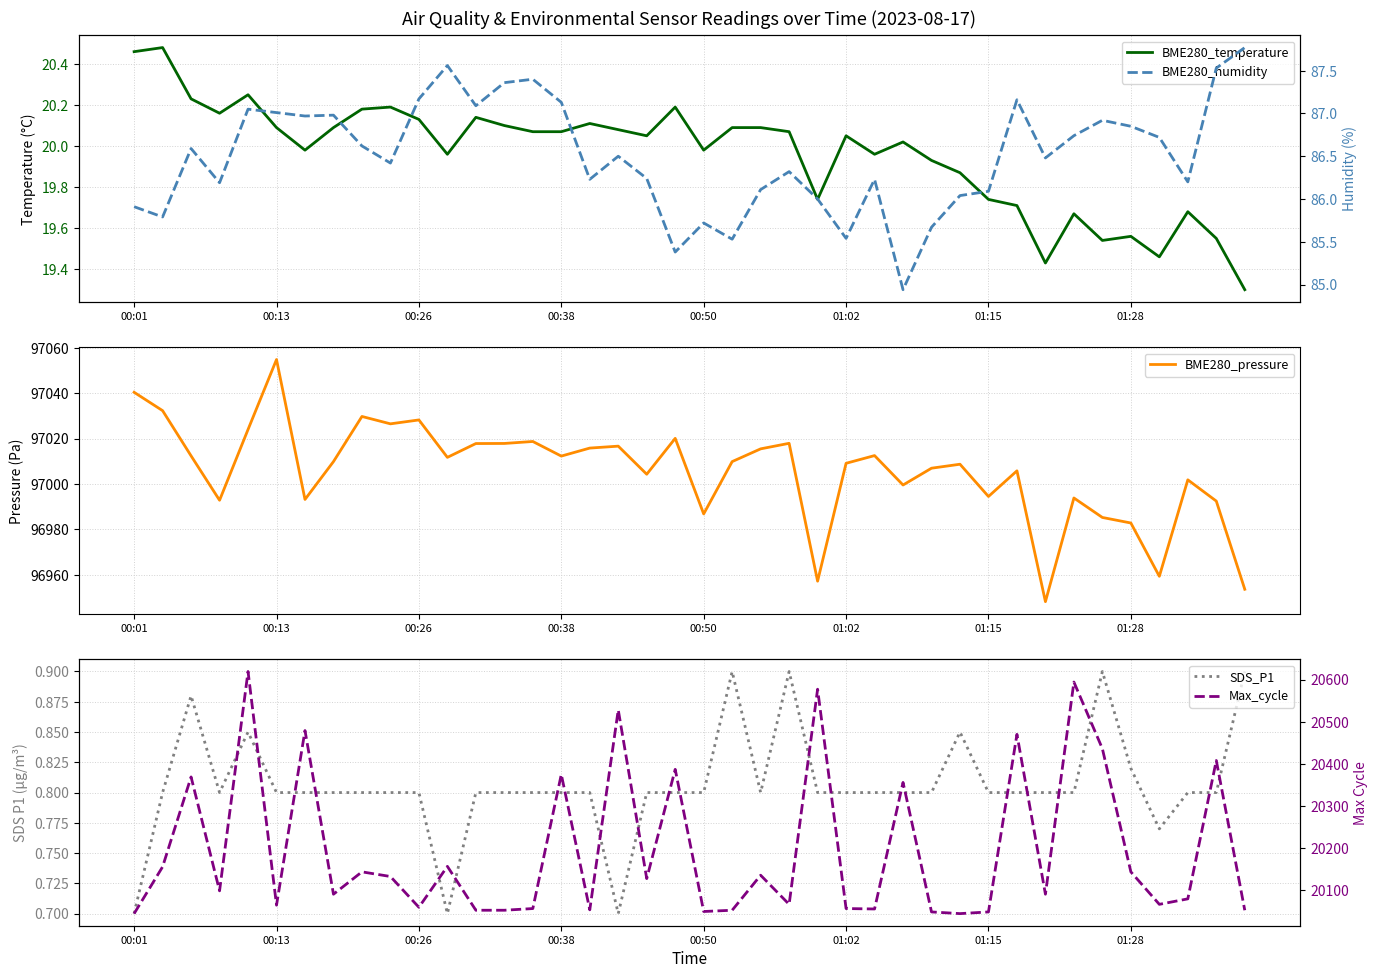

Between 28 and 13, which is larger?

13